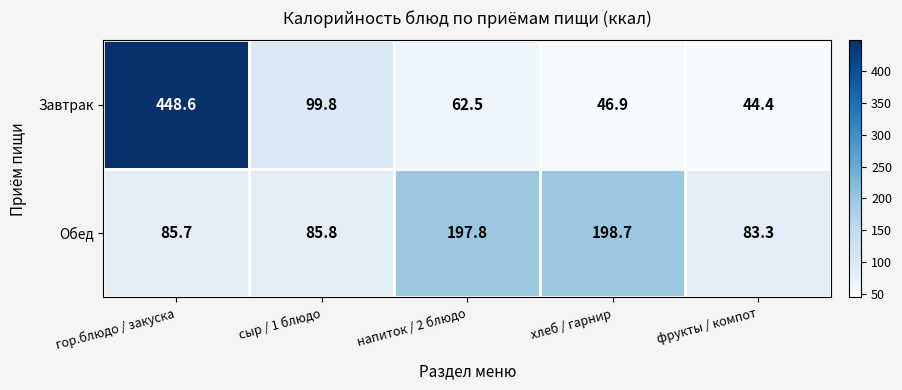

Which series has the widest spread of values?

Завтрак